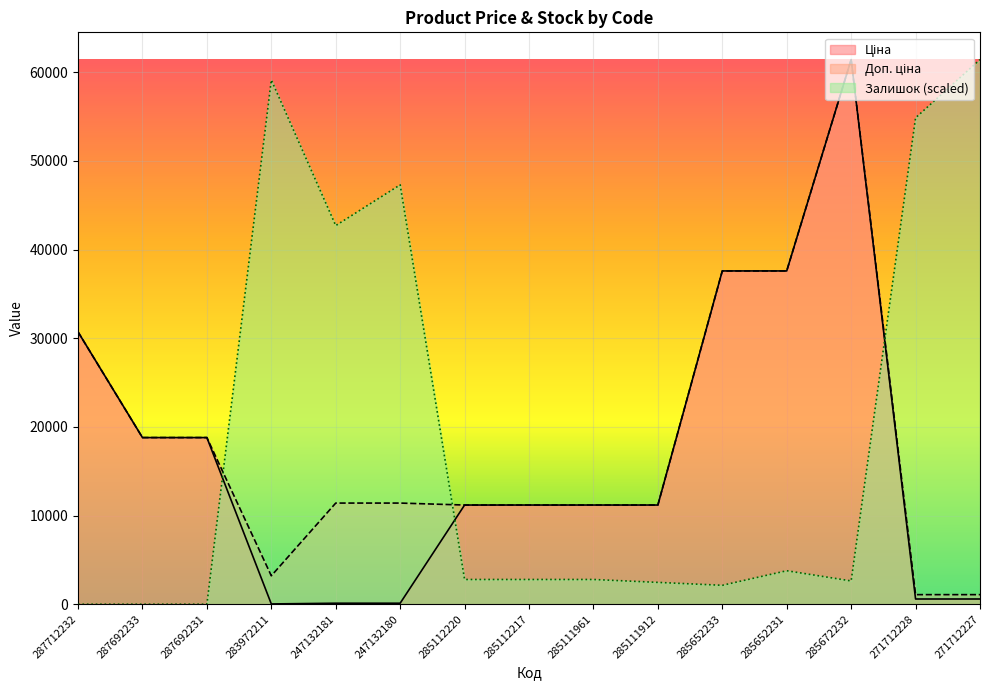

What is the maximum value for Ціна?

61434.3